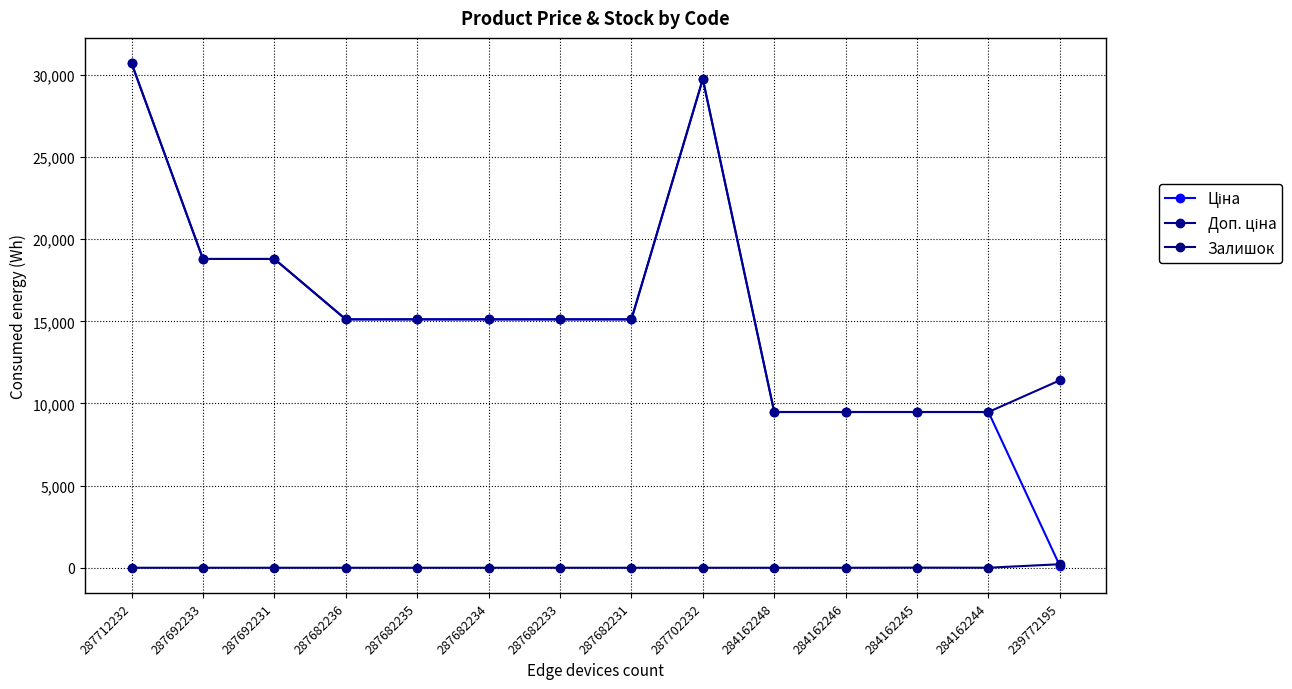

What is the label of the 2nd point from the right?

284162244